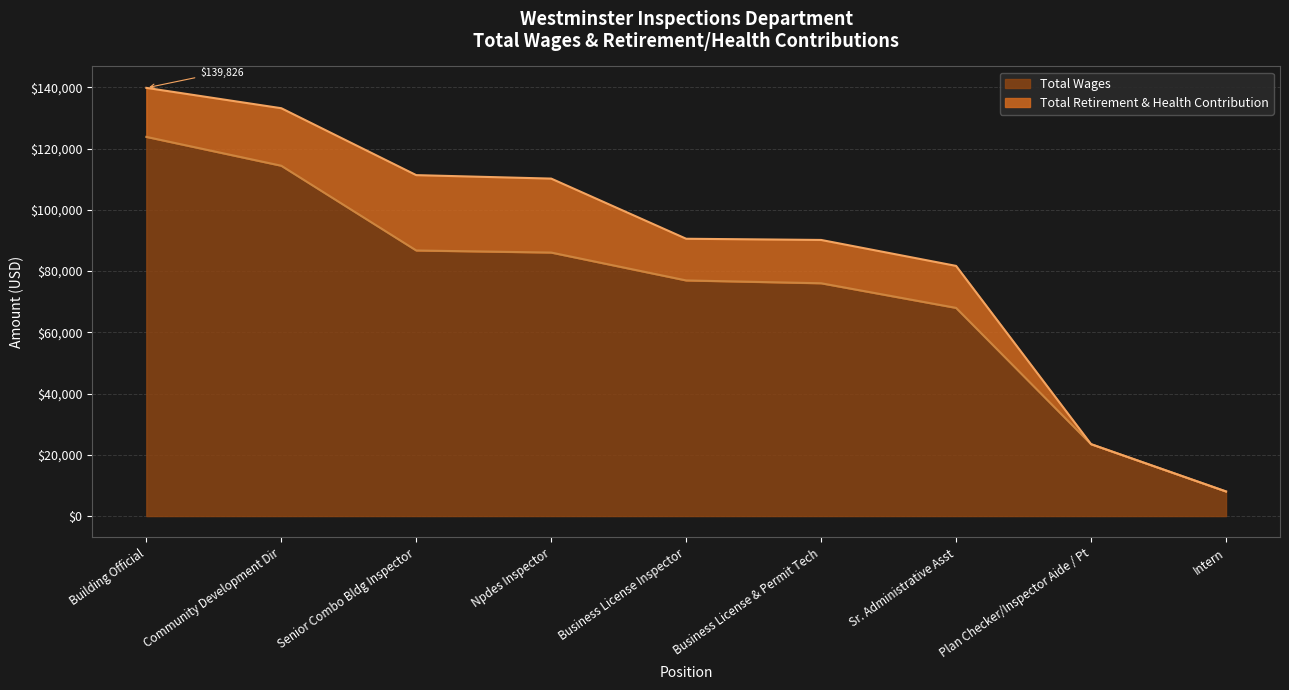

Rank the categories by value from lowest to highest.

Intern, Plan Checker/Inspector Aide / Pt, Sr. Administrative Asst, Business License & Permit Tech, Business License Inspector, Npdes Inspector, Senior Combo Bldg Inspector, Community Development Dir, Building Official